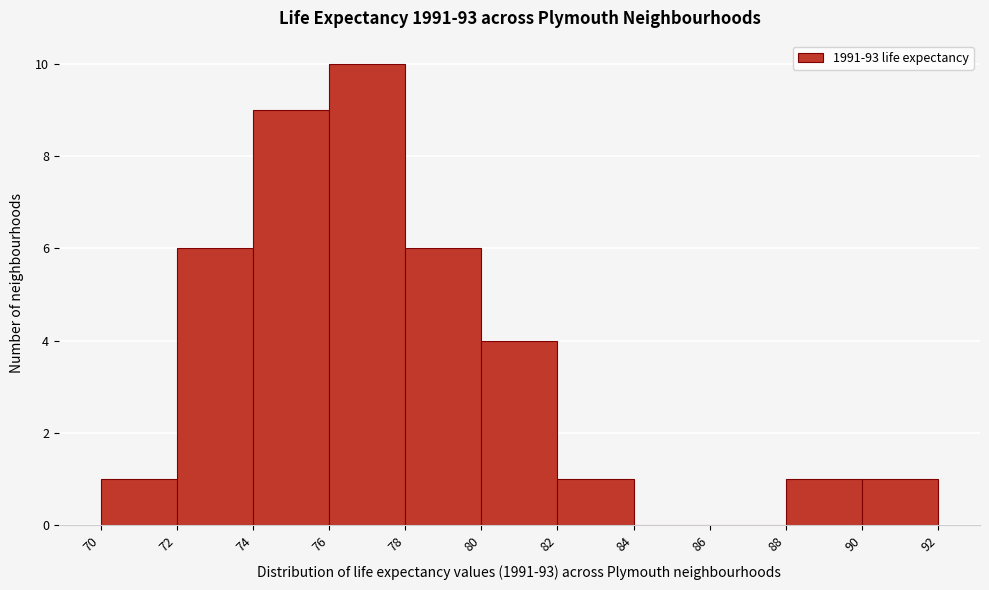

Which range on the x-axis has the tallest bar?

76 to 78